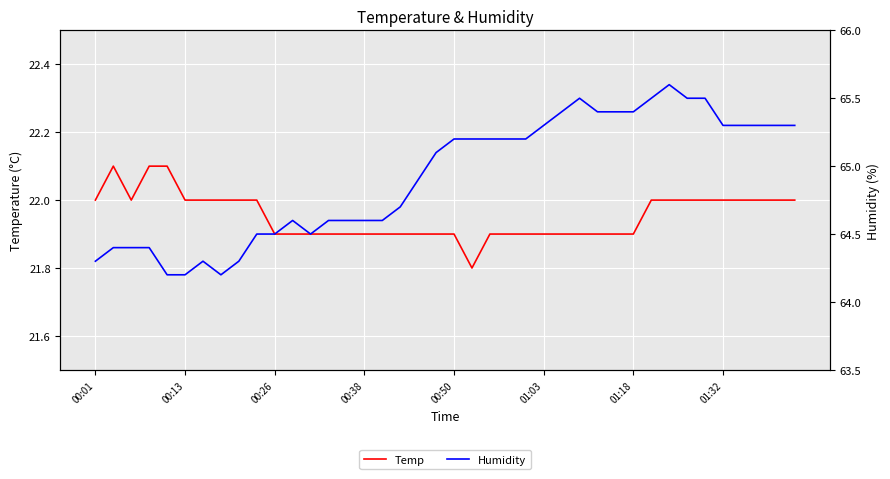

What is the difference between the second highest and second lowest values in the Humidity series?

1.3